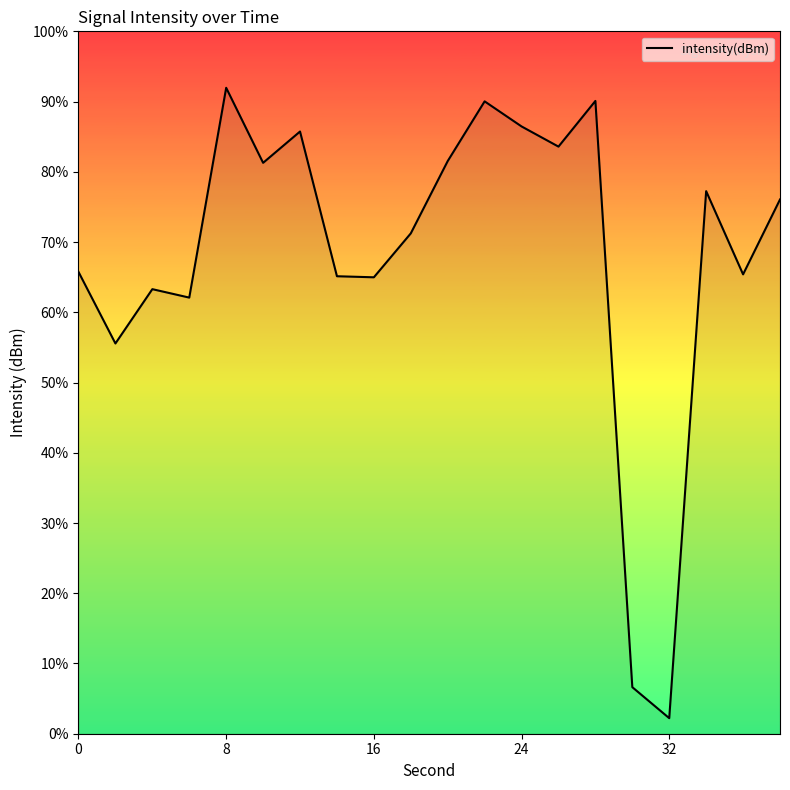

What is the maximum value shown in the chart?

92.0